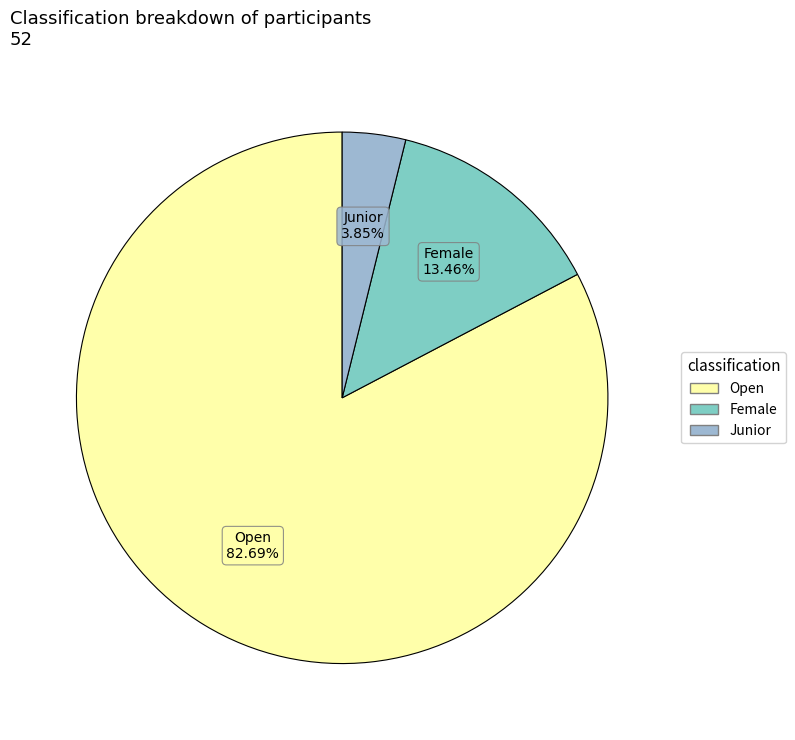

How many segments does this pie chart have?

3